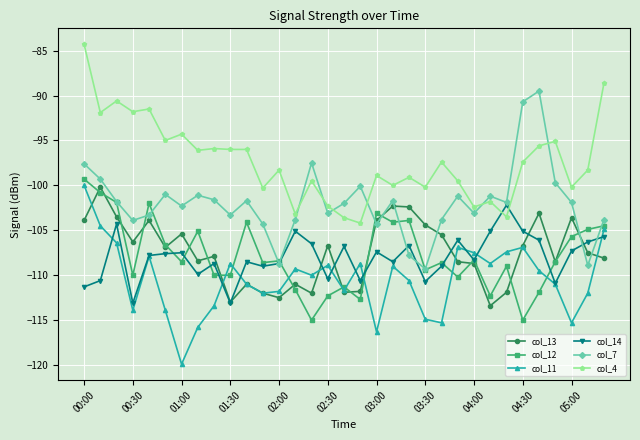

Which series has the largest total across all categories?

col_4